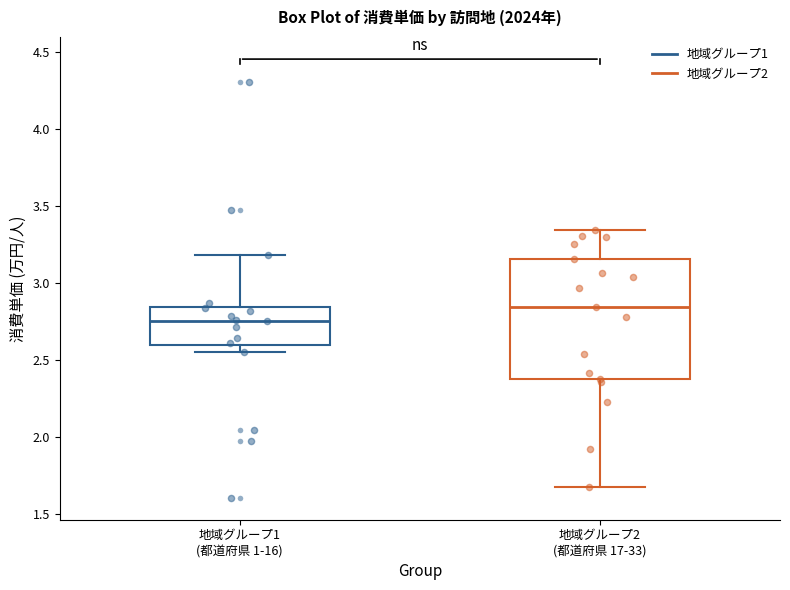

Reading left to right, transcribe this box plot: for each box, give where its median line is, the range the box spans, and where its two whiskers end, as read against the y-axis. The values are not printed on the chart, so give them approximately, as read against the axis.

地域グループ1 (都道府県 1-16): median 2.75, box 2.60 to 2.85, whiskers 2.55 to 3.20
地域グループ2 (都道府県 17-33): median 2.85, box 2.40 to 3.15, whiskers 1.70 to 3.35